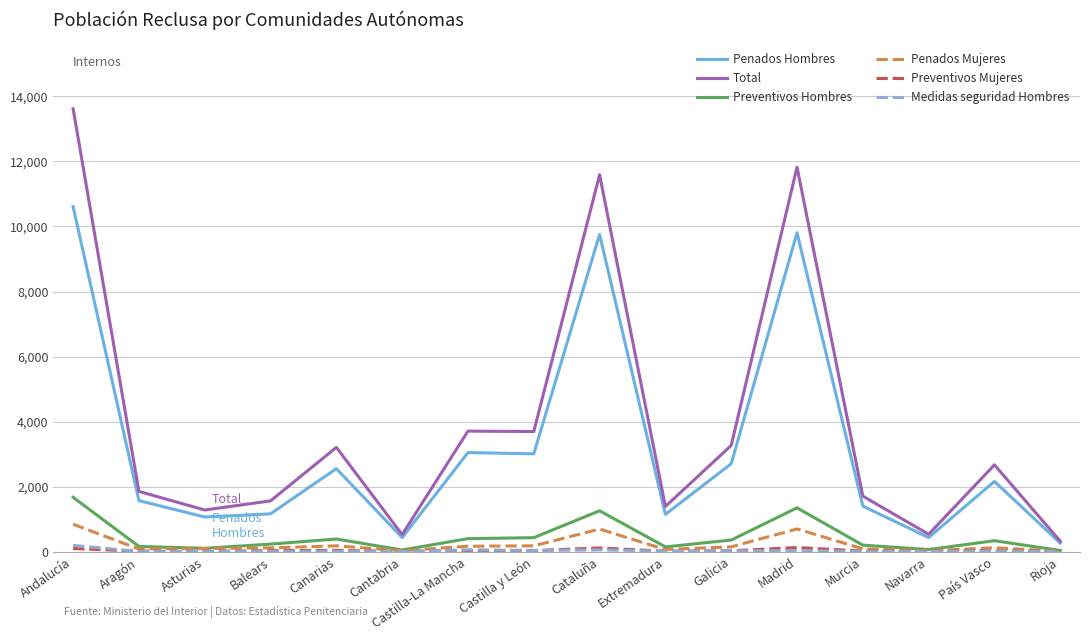

Which series has the widest spread of values?

Total